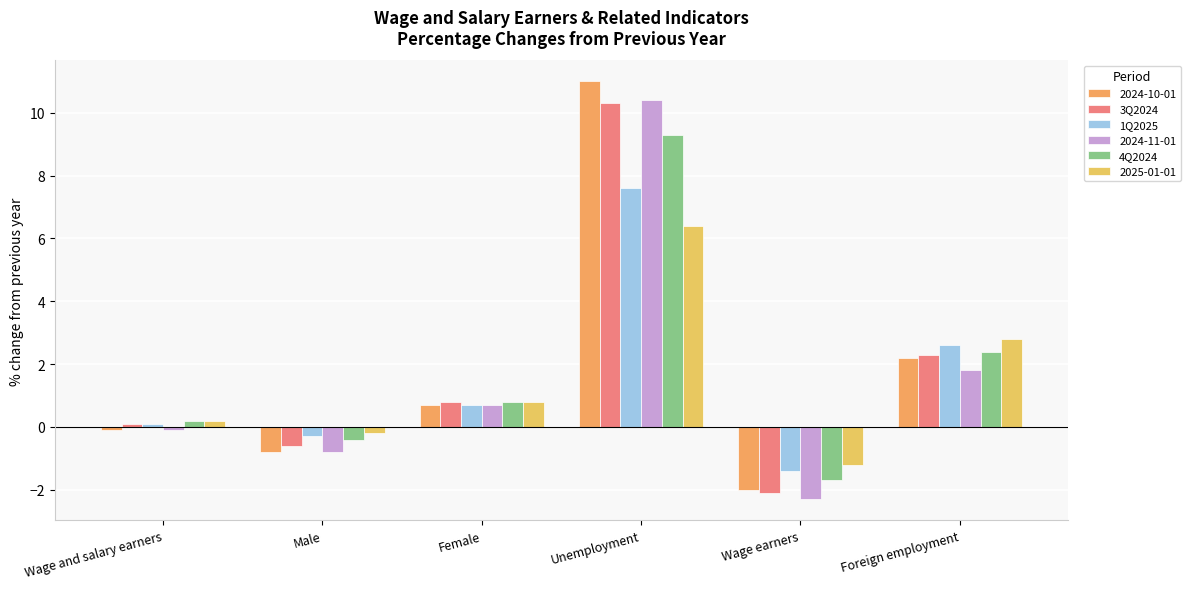

At which label does 1Q2025 reach its peak?

Unemployment